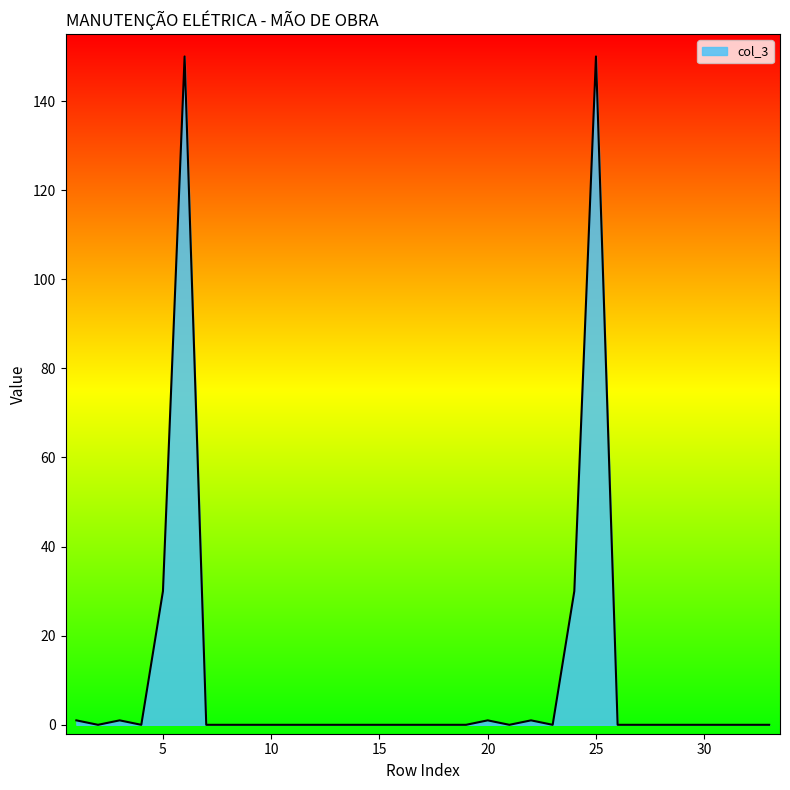

True or false: there are more than 2 points higher than both neighbors.

True